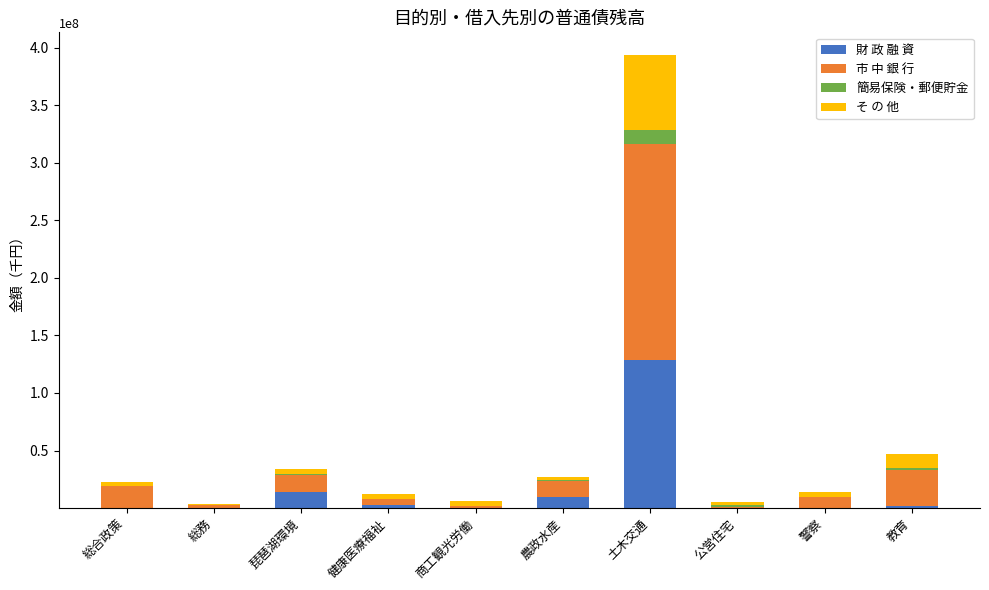

At which category is the sum across all series the highest?

土木交通